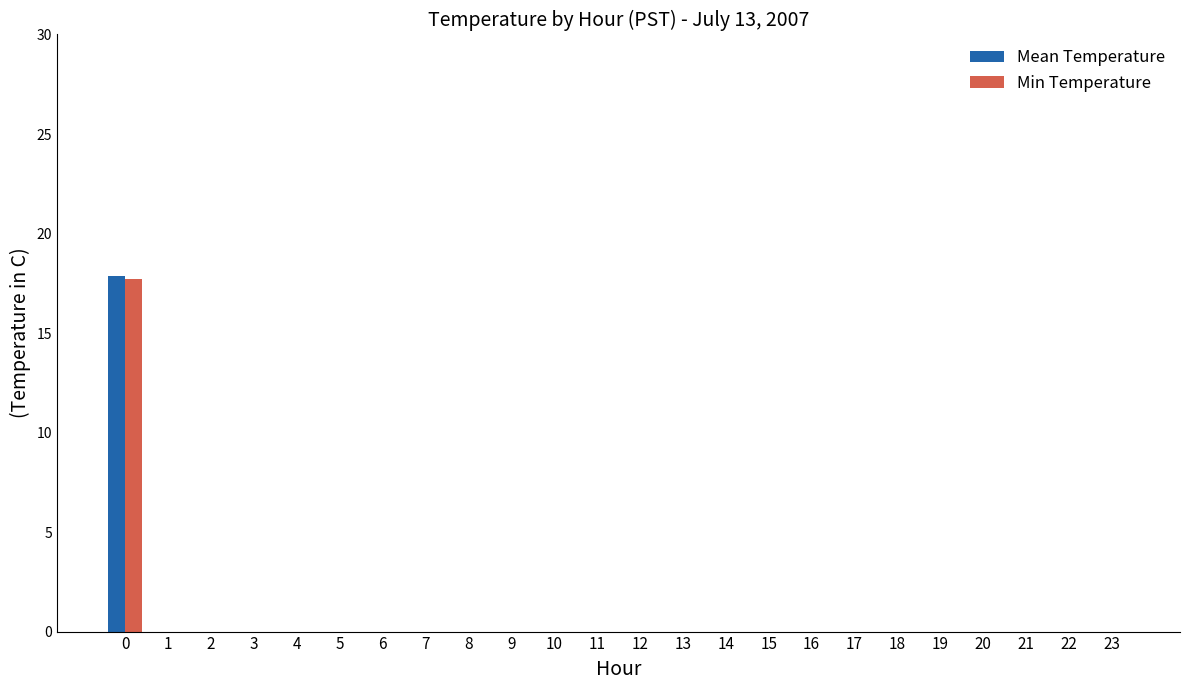

What is the highest value of the Min Temperature series?

17.7